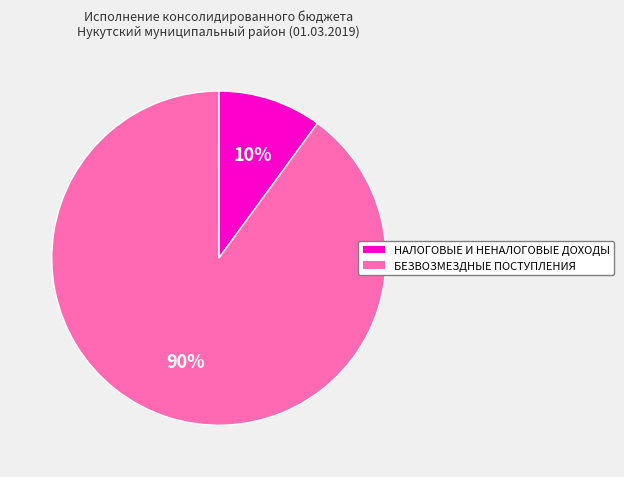

Is the sum of БЕЗВОЗМЕЗДНЫЕ ПОСТУПЛЕНИЯ and НАЛОГОВЫЕ И НЕНАЛОГОВЫЕ ДОХОДЫ greater than half?

Yes